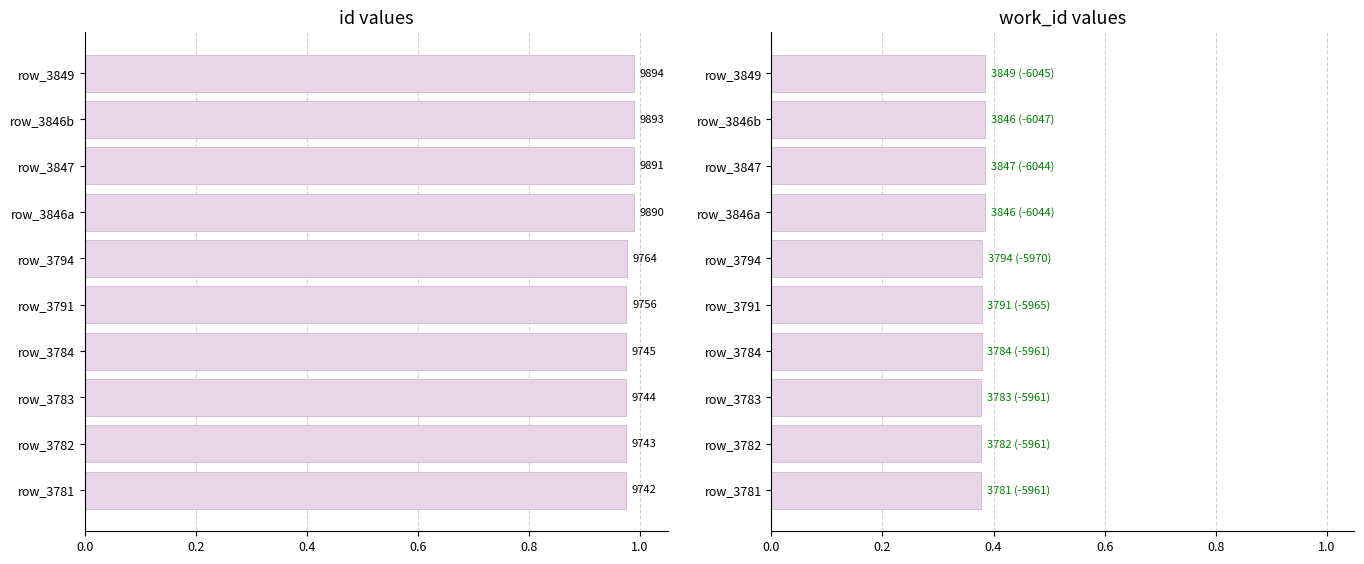

Rank the series at 0.6 from highest to lowest value.

id (scaled), work_id (scaled)